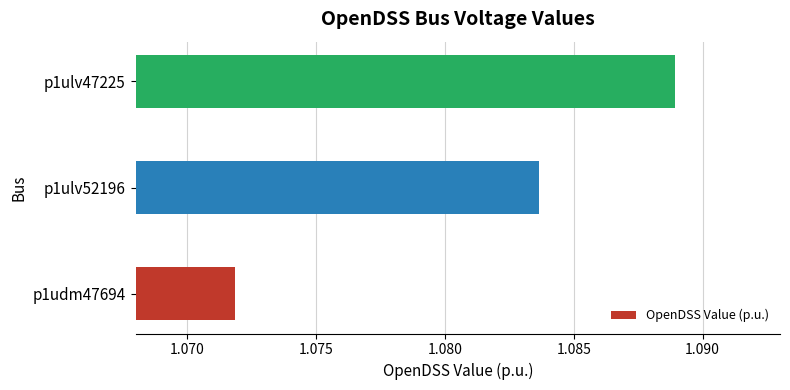

Approximately how many times larger is the value at p1ulv52196 compared to p1udm47694?

1.0